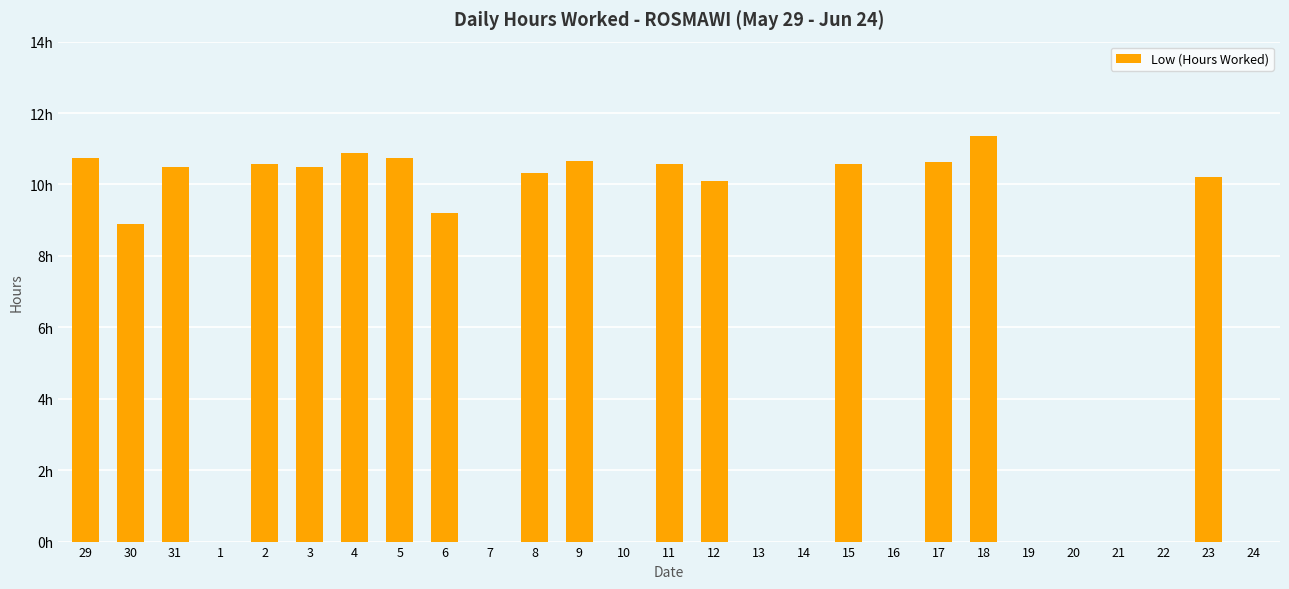

What is the average value?

6.2